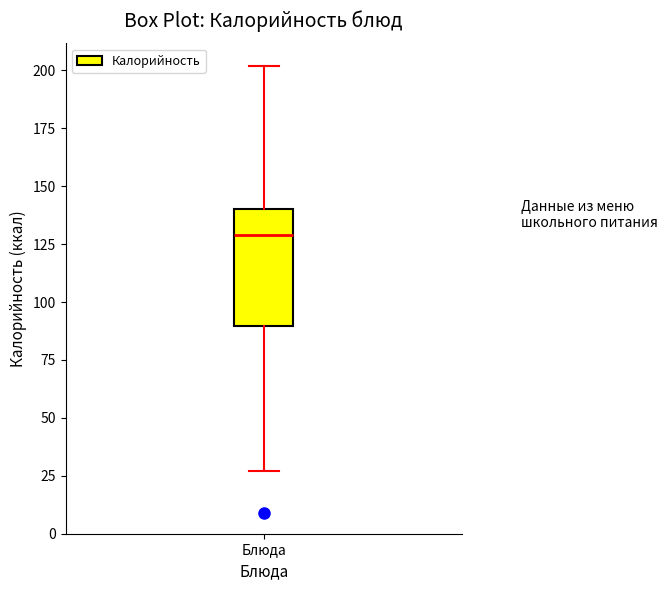

Where does the median line of the box for Блюда sit on the y-axis? The values are not printed on the chart, so give them approximately, as read against the axis.

130